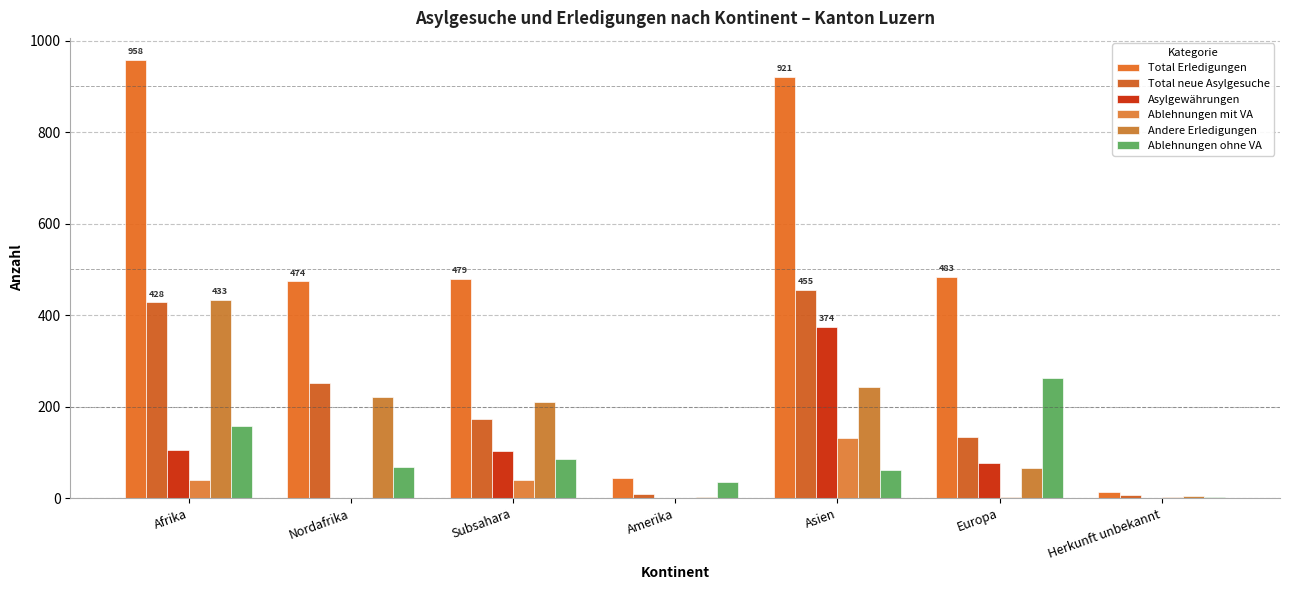

Reading left to right, what are all the values shown in this chart?

Total Erledigungen: 958	474	479	43	921	483	14
Total neue Asylgesuche: 428	252	172	8	455	134	7
Asylgewährungen: 105	1	103	0	374	77	1
Ablehnungen mit VA: 39	0	39	1	131	2	3
Andere Erledigungen: 433	222	211	2	242	65	5
Ablehnungen ohne VA: 157	69	85	35	61	263	3